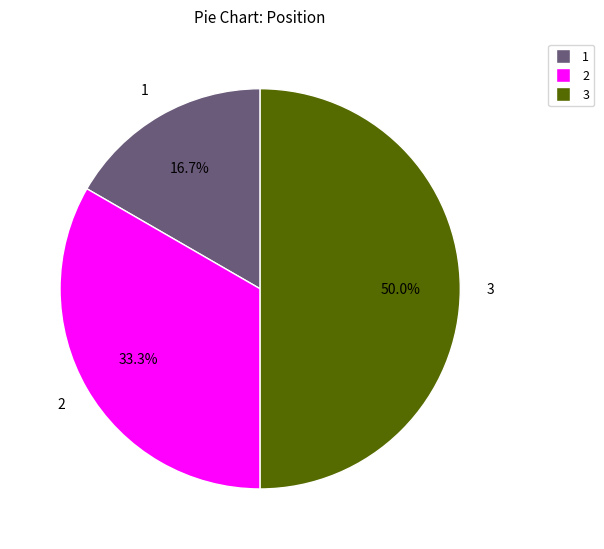

To the nearest percent, what is the average slice percentage?

33%